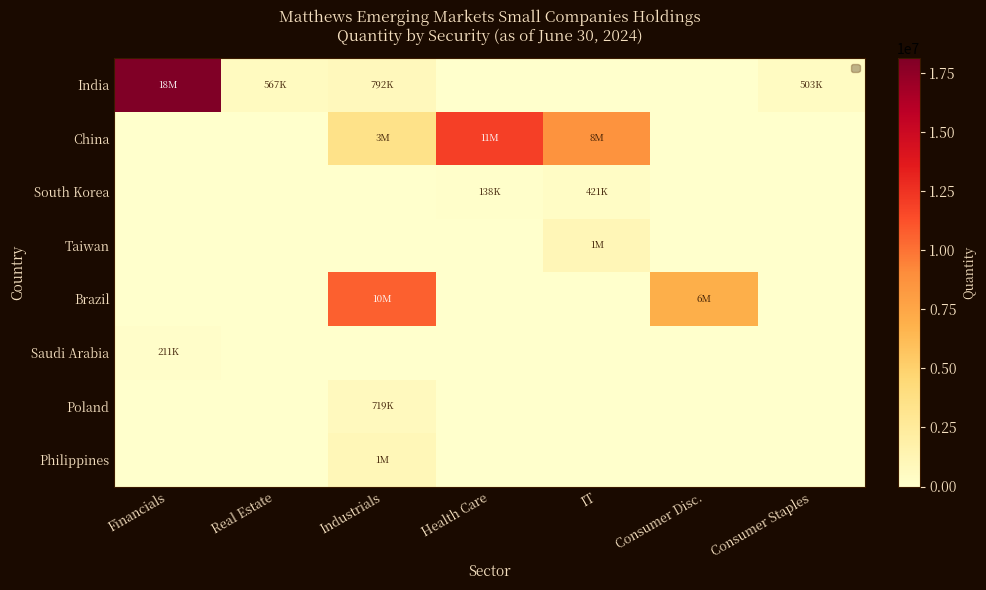

Reading left to right, list all the values displayed in this chart.

India: Financials=18124860	Real Estate=567594	Industrials=792713	Health Care=0	IT=0	Consumer Disc.=0	Consumer Staples=503867
China: Financials=0	Real Estate=0	Industrials=3526479	Health Care=11931506	IT=8697000	Consumer Disc.=0	Consumer Staples=0
South Korea: Financials=0	Real Estate=0	Industrials=0	Health Care=138231	IT=421238	Consumer Disc.=0	Consumer Staples=0
Taiwan: Financials=0	Real Estate=0	Industrials=0	Health Care=0	IT=1084057	Consumer Disc.=0	Consumer Staples=0
Brazil: Financials=0	Real Estate=0	Industrials=10654200	Health Care=0	IT=0	Consumer Disc.=6957100	Consumer Staples=0
Saudi Arabia: Financials=211005	Real Estate=0	Industrials=0	Health Care=0	IT=0	Consumer Disc.=0	Consumer Staples=0
Poland: Financials=0	Real Estate=0	Industrials=719660	Health Care=0	IT=0	Consumer Disc.=0	Consumer Staples=0
Philippines: Financials=0	Real Estate=0	Industrials=1047370	Health Care=0	IT=0	Consumer Disc.=0	Consumer Staples=0